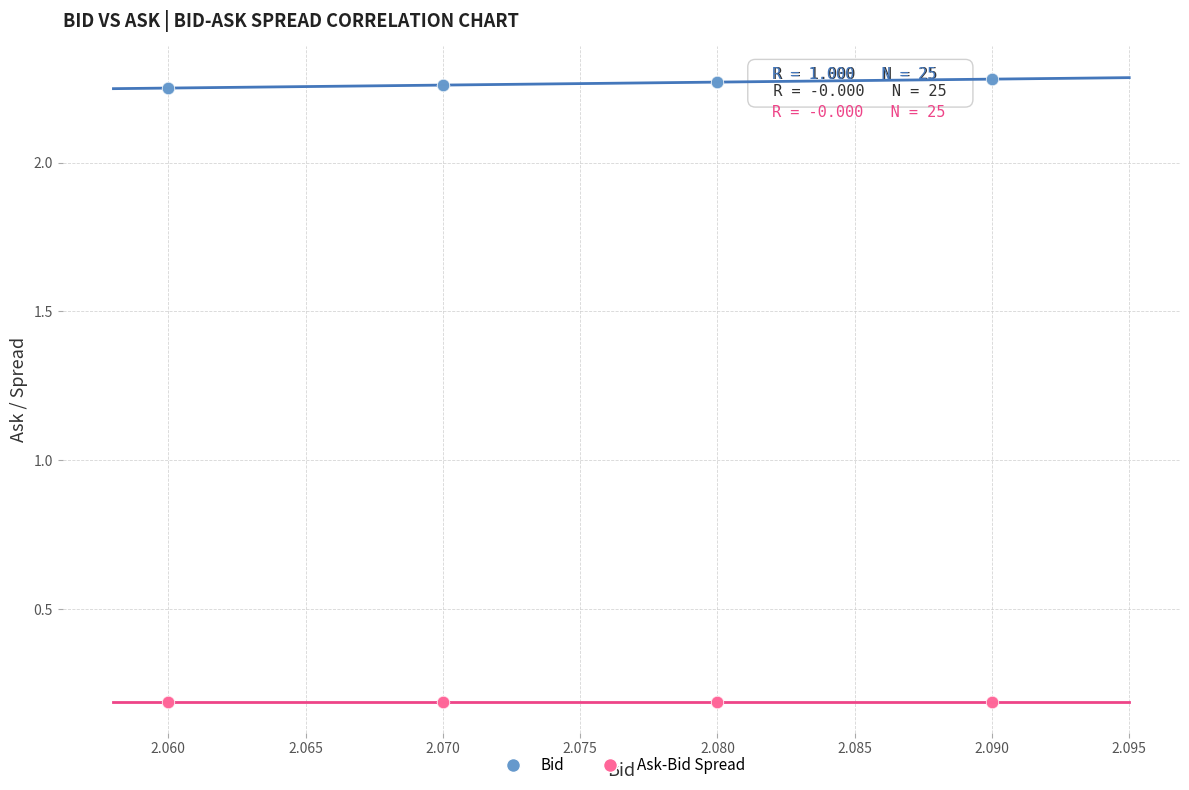

Which series reaches the minimum Y coordinate?

Ask-Bid Spread